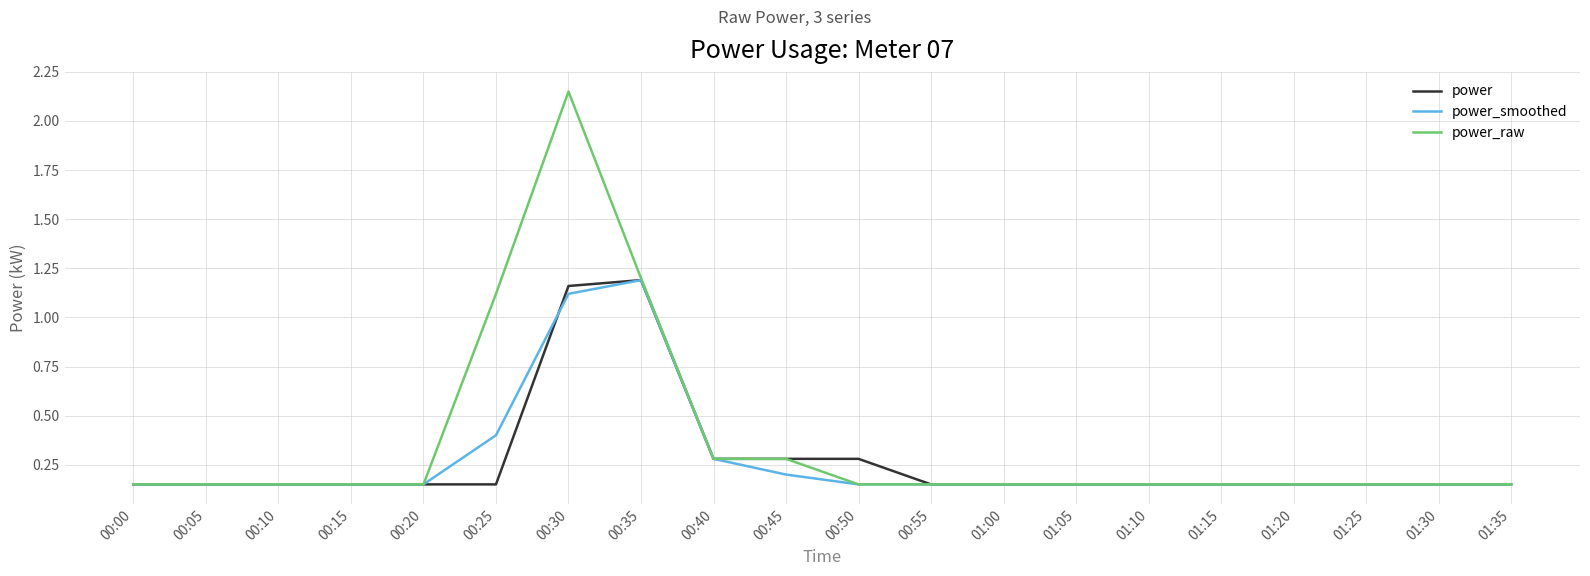

How many distinct data groups are displayed?

3